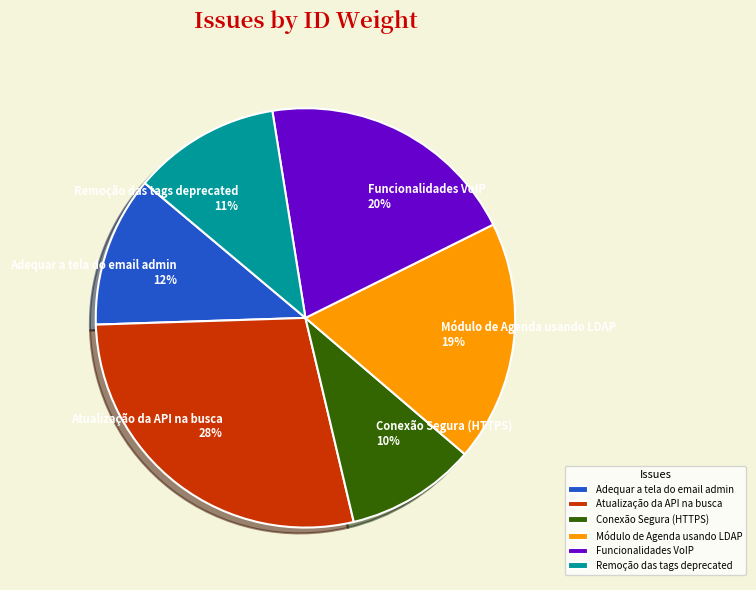

Is there any slice that represents more than half of the pie?

No